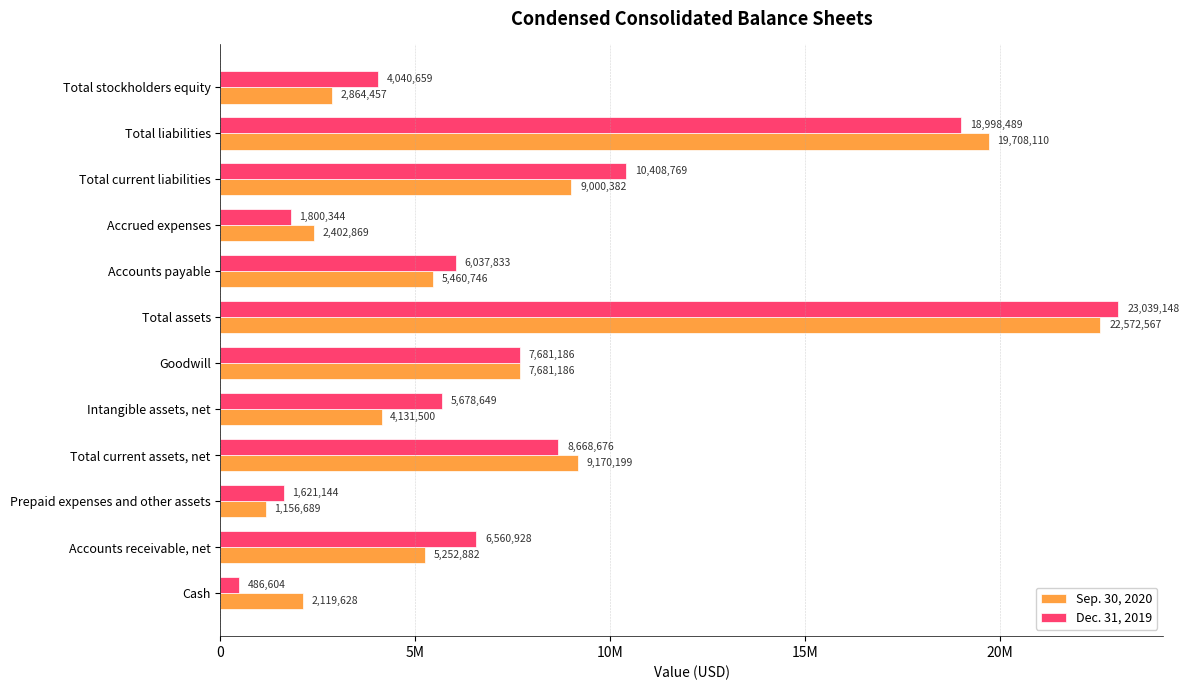

Which label corresponds to the largest value in the chart?

Total assets